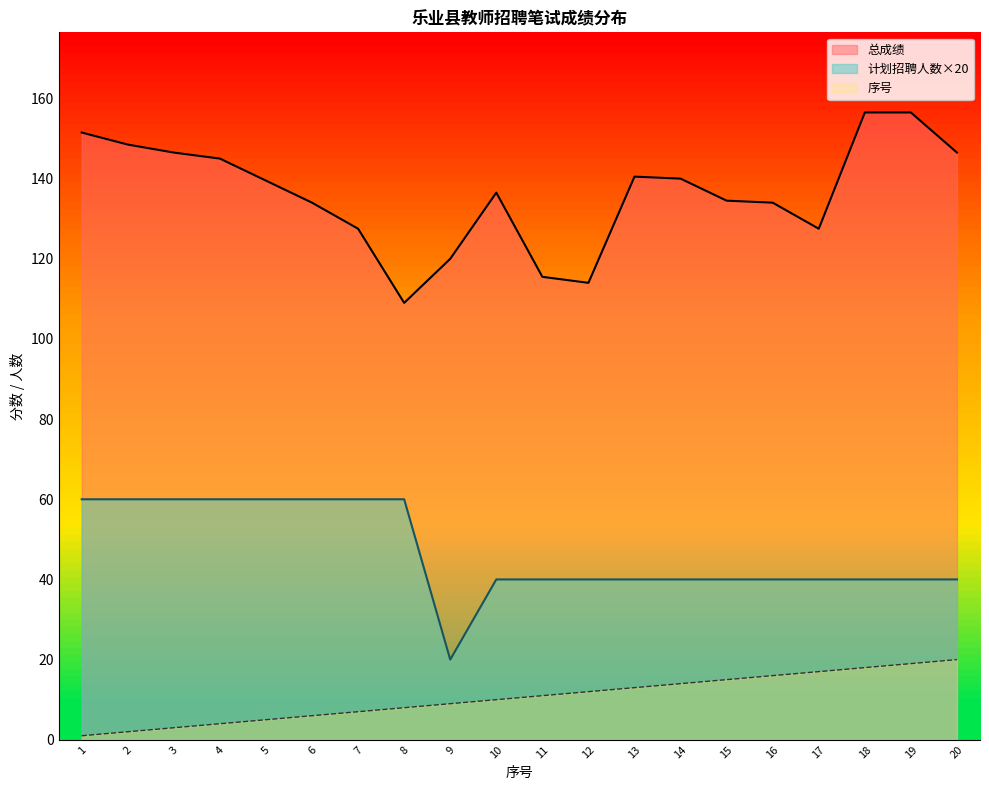

What is the value of the 序号 point at the 2nd from the left?

2.0